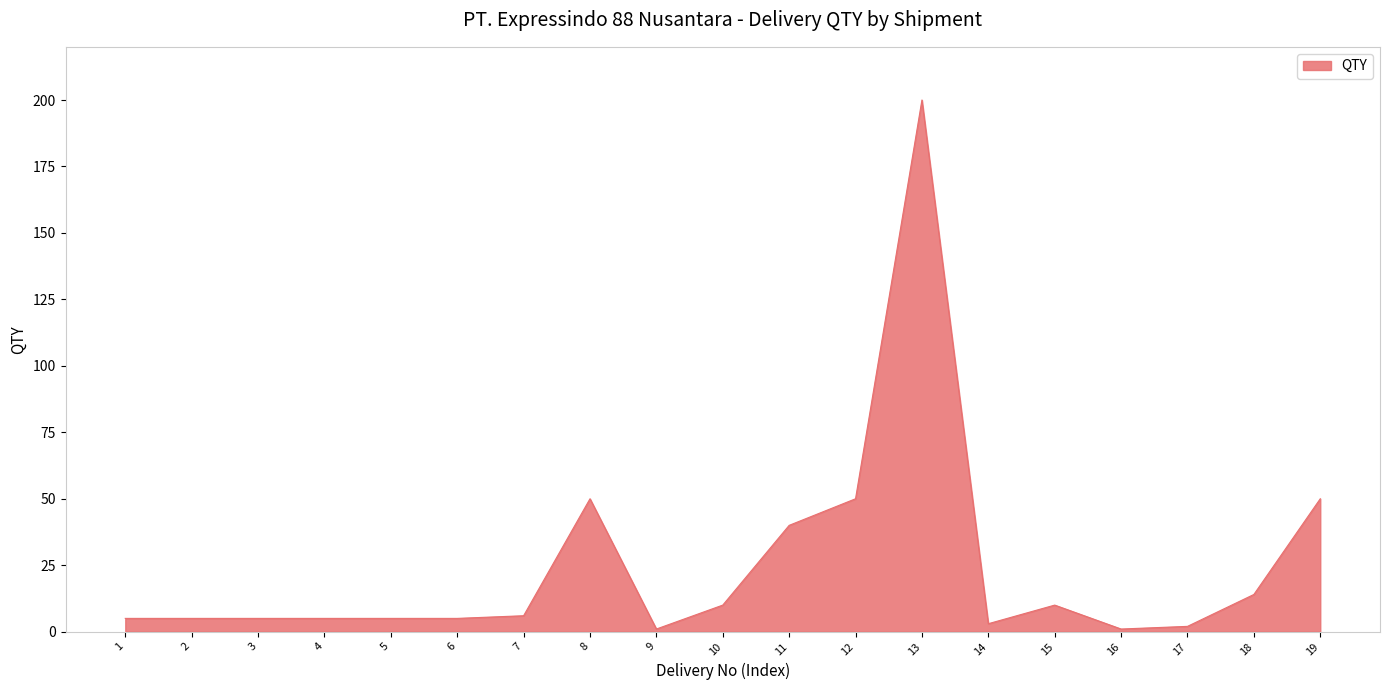

True or false: the data has more than 1 interior local peaks.

True